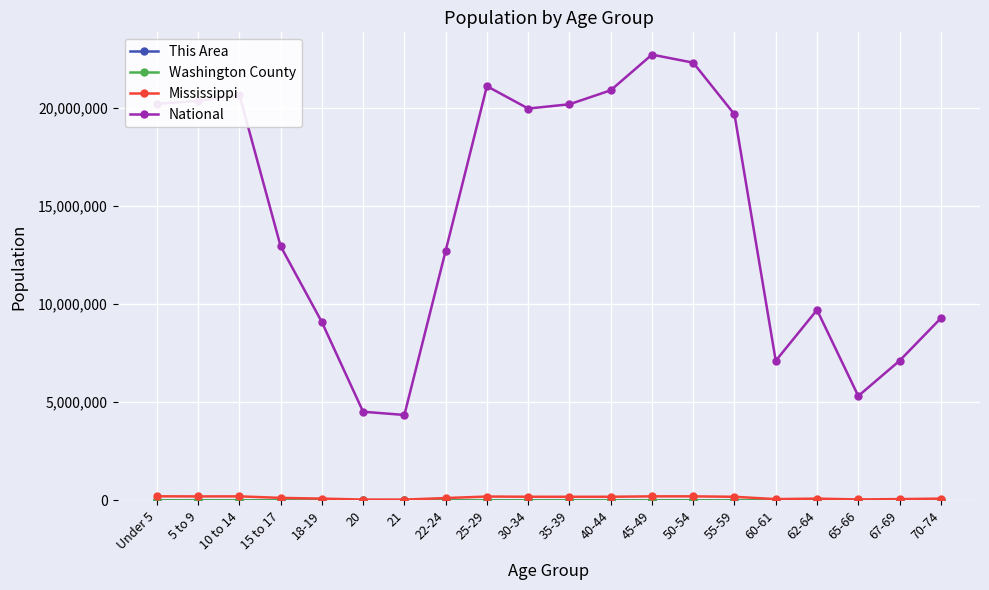

Which series has the largest total across all categories?

National